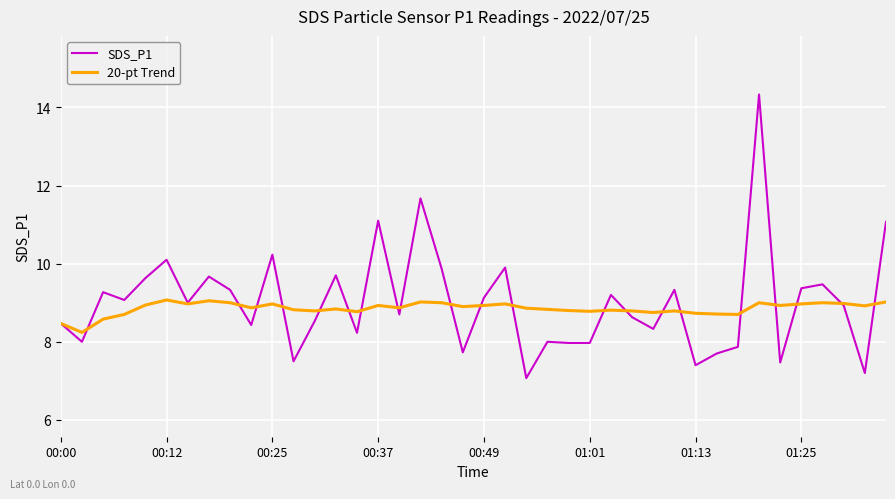

In 20-pt Trend, how many points are lower than both neighbors (excluding endpoints)?

12